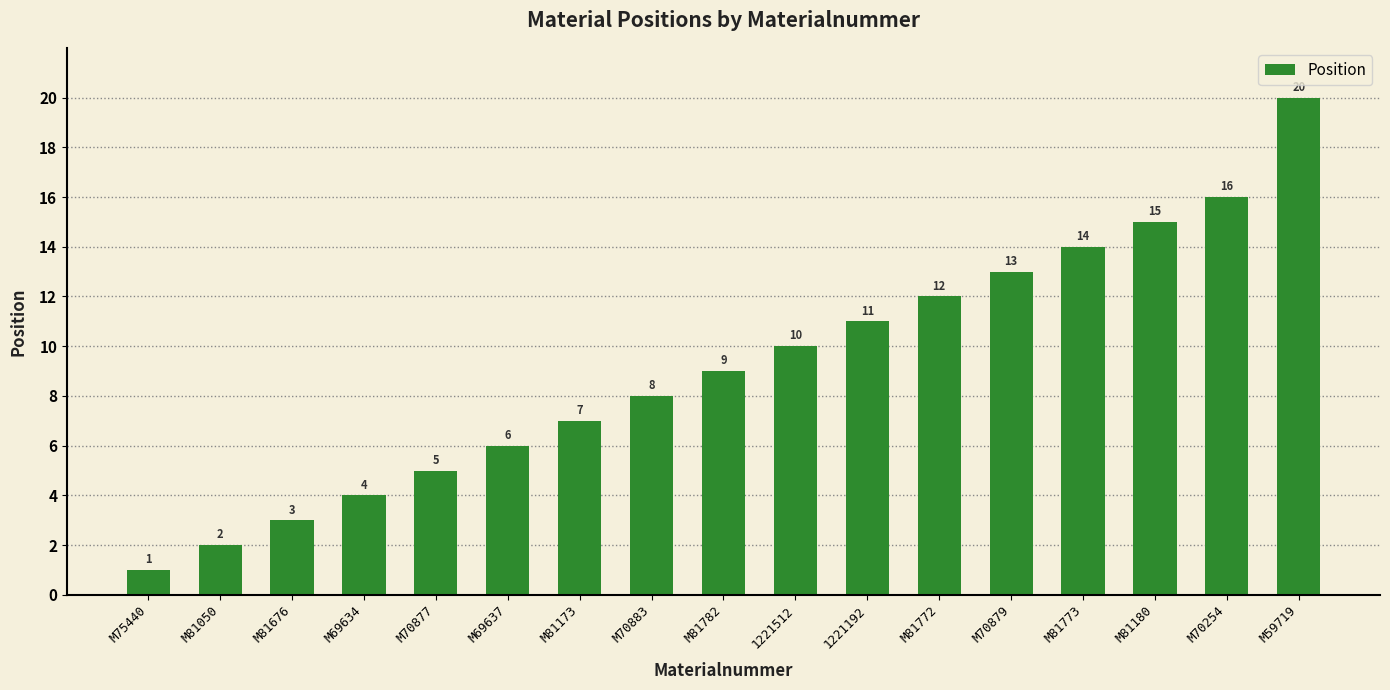

What is the difference between the maximum and second lowest values?

18